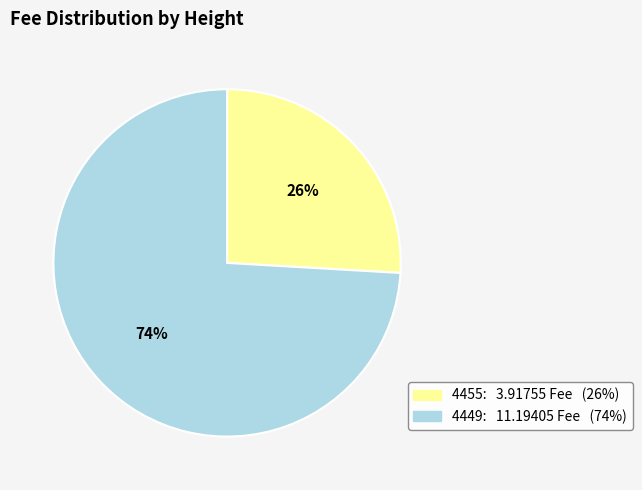

Between 4455 and 4449, which is larger?

4449